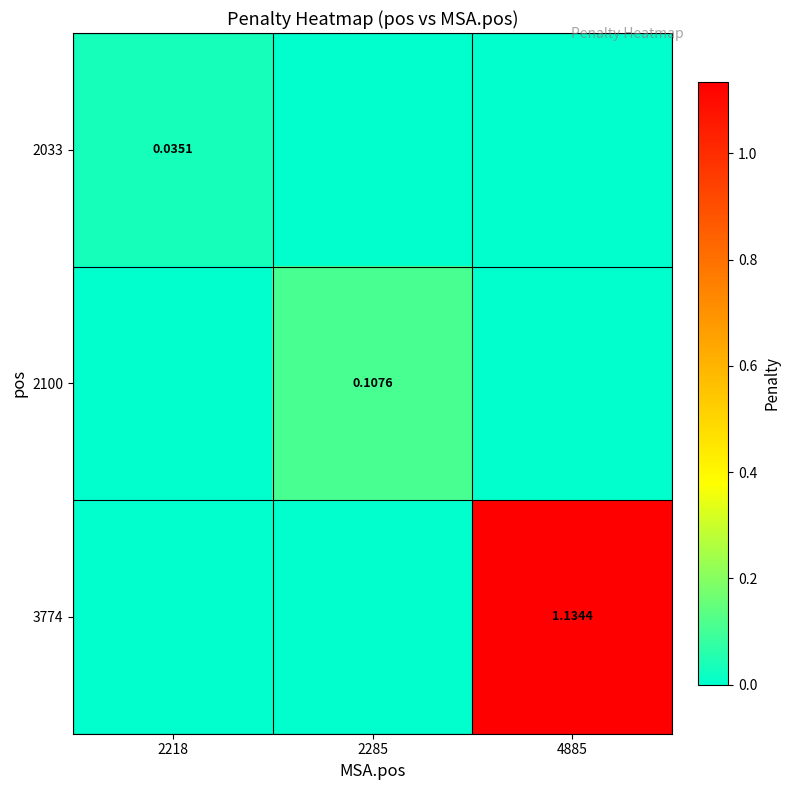

What is the maximum value shown in the chart?

1.1